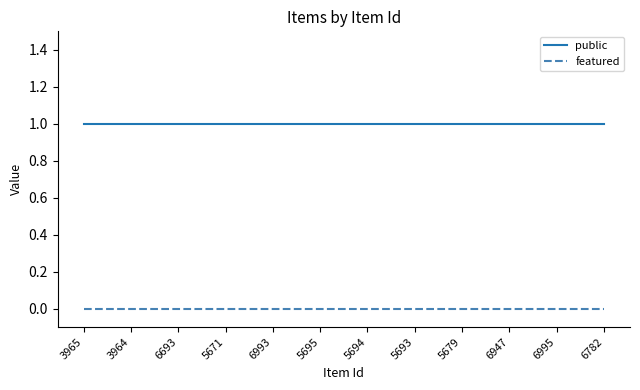

Is it true that public equals 1 at 5693?

True